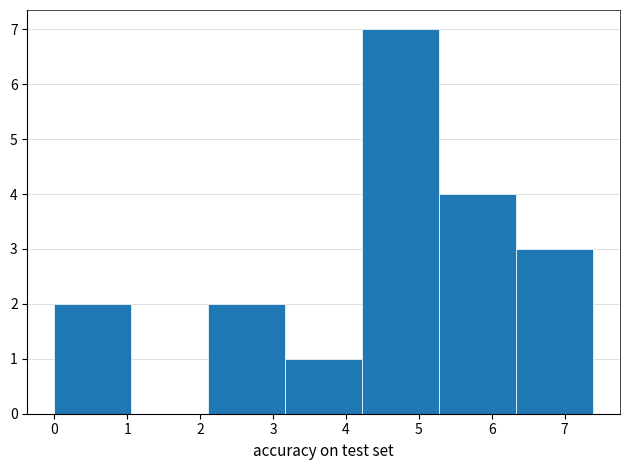

Reading left to right, transcribe this chart: for each bar, give the range it covers on the x-axis and its height. Neither the bar edges nor the heights are printed on the chart, so give them approximately, as read against the axes.

0.0 to 1.1: 2
1.1 to 2.1: 0
2.1 to 3.2: 2
3.2 to 4.2: 1
4.2 to 5.3: 7
5.3 to 6.3: 4
6.3 to 7.4: 3